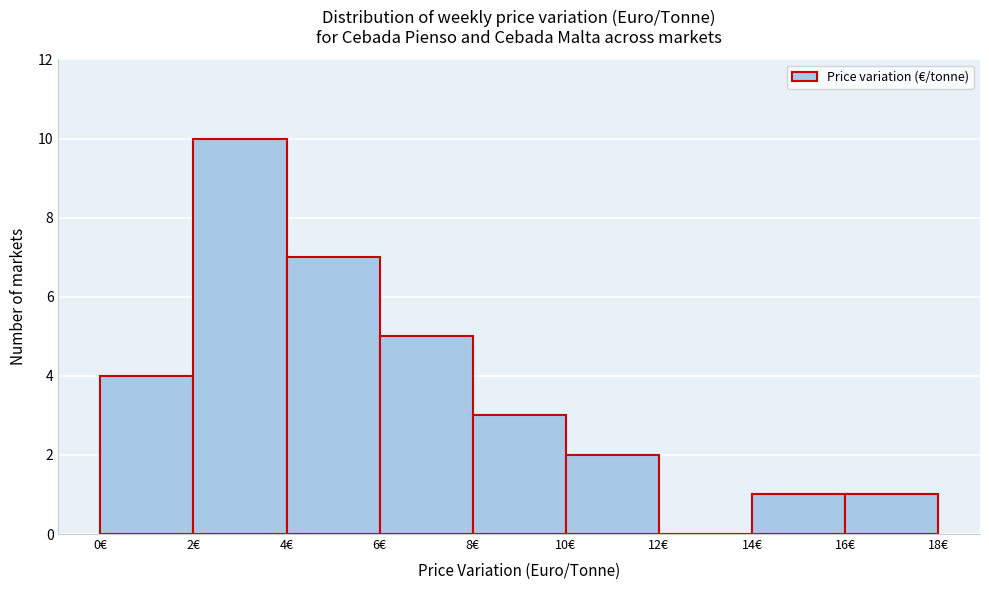

Reading left to right, transcribe this chart: for each bar, give the range it covers on the x-axis and its height. The values are not printed on the chart, so give them approximately, as read against the axis.

0 to 2: 4
2 to 4: 10
4 to 6: 7
6 to 8: 5
8 to 10: 3
10 to 12: 2
12 to 14: 0
14 to 16: 1
16 to 18: 1